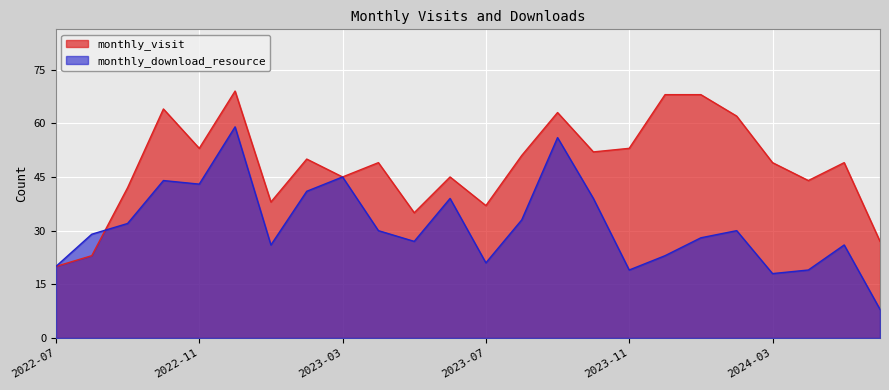

What is the difference between the highest and lowest values at 2024-04?

25